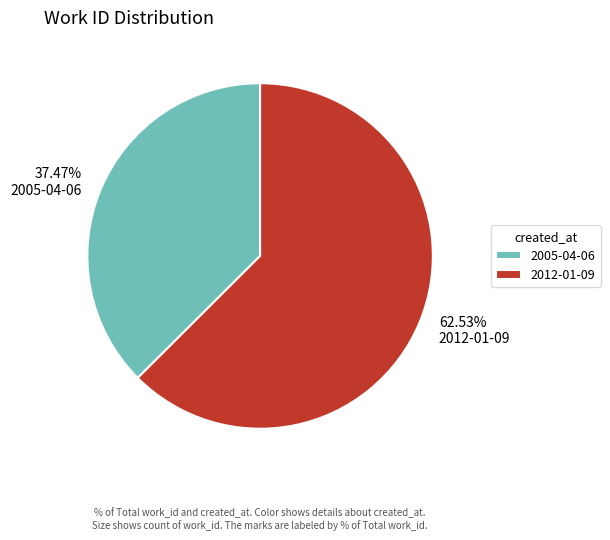

Rank the categories by value from highest to lowest.

2012-01-09, 2005-04-06